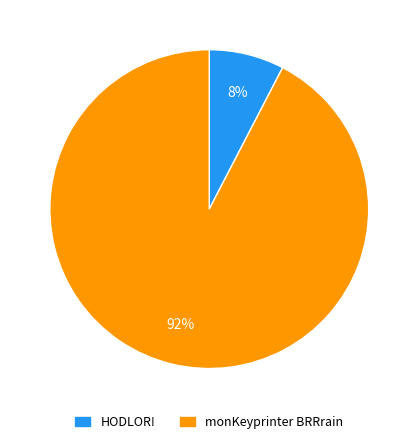

Does monKeyprinter BRRrain account for over 50% of the chart?

Yes